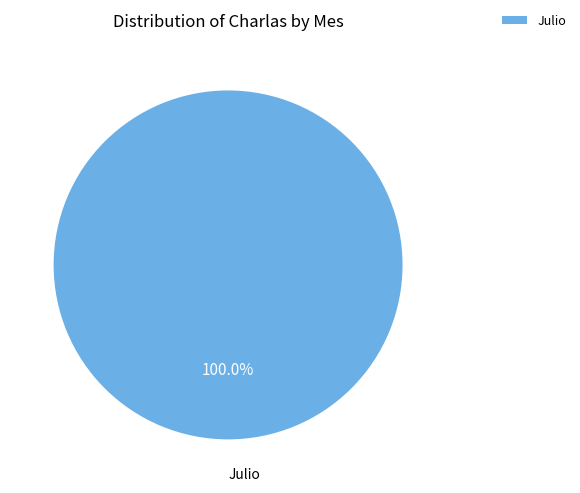

What is the majority slice?

Julio